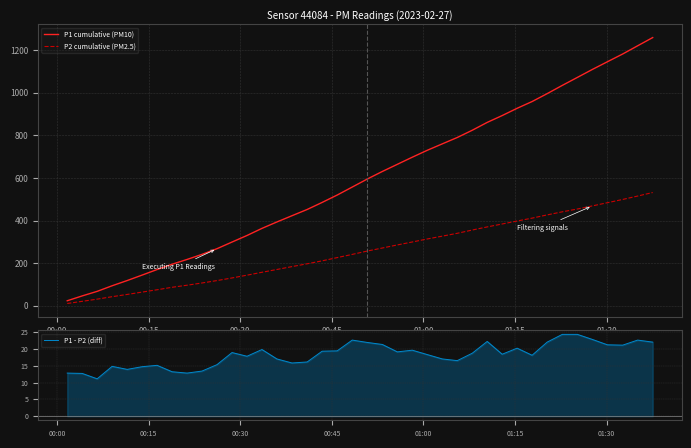

What is the minimum value for P1 - P2 (diff)?

11.1